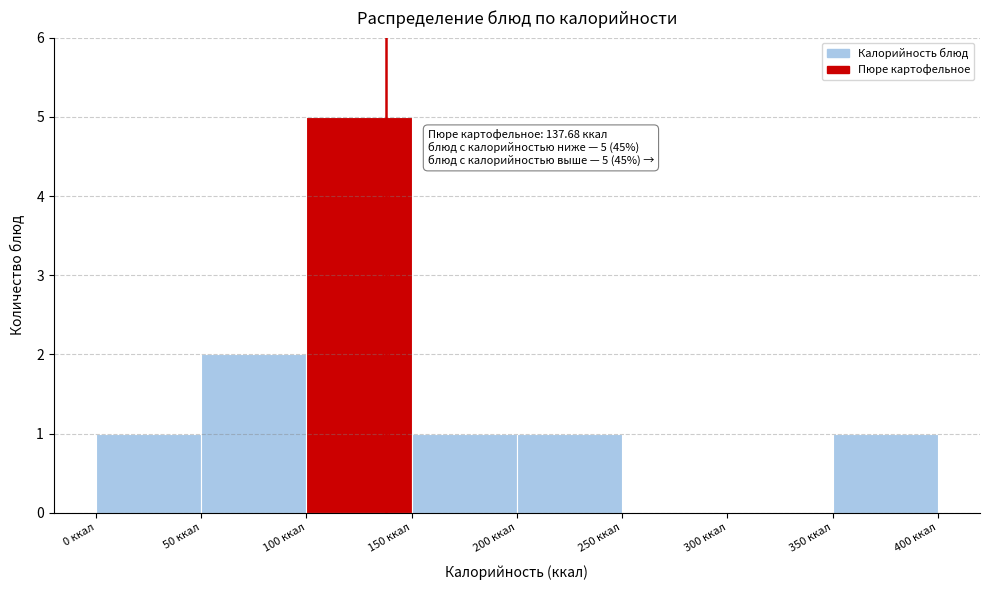

Which range on the x-axis has the tallest bar?

100 to 150